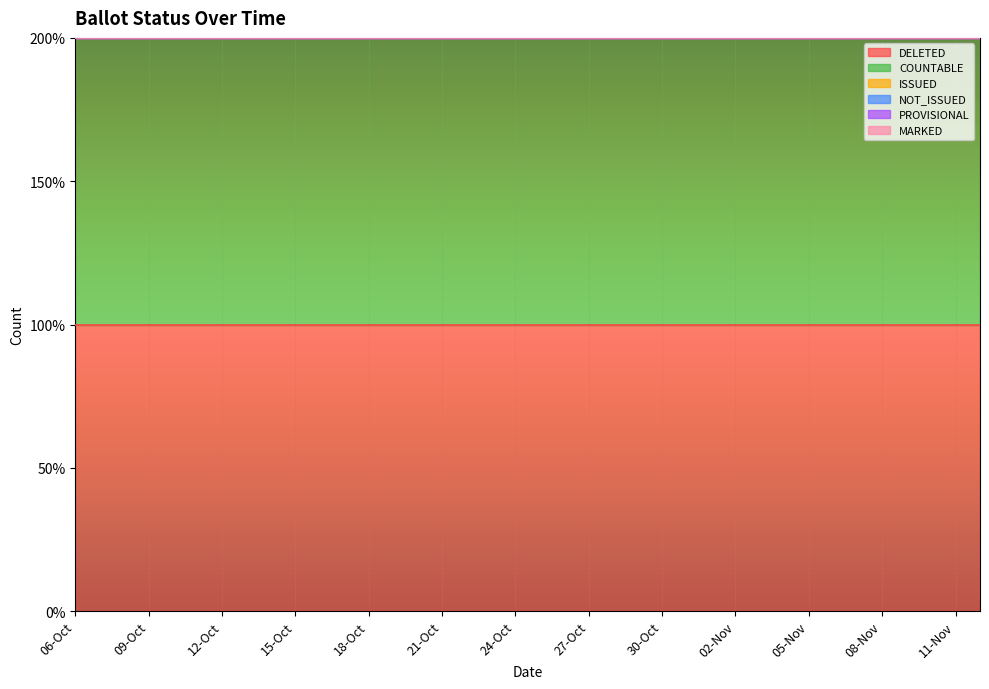

Reading left to right, what are all the values shown in this chart?

DELETED: 1	1	1	1	1	1	1	1	1	1	1	1	1	1	1	1	1	1	1	1	1	1	1	1	1	1	1	1	1	1	1	1	1	1	1	1	1	1
COUNTABLE: 1	1	1	1	1	1	1	1	1	1	1	1	1	1	1	1	1	1	1	1	1	1	1	1	1	1	1	1	1	1	1	1	1	1	1	1	1	1
ISSUED: 0	0	0	0	0	0	0	0	0	0	0	0	0	0	0	0	0	0	0	0	0	0	0	0	0	0	0	0	0	0	0	0	0	0	0	0	0	0
NOT_ISSUED: 0	0	0	0	0	0	0	0	0	0	0	0	0	0	0	0	0	0	0	0	0	0	0	0	0	0	0	0	0	0	0	0	0	0	0	0	0	0
PROVISIONAL: 0	0	0	0	0	0	0	0	0	0	0	0	0	0	0	0	0	0	0	0	0	0	0	0	0	0	0	0	0	0	0	0	0	0	0	0	0	0
MARKED: 0	0	0	0	0	0	0	0	0	0	0	0	0	0	0	0	0	0	0	0	0	0	0	0	0	0	0	0	0	0	0	0	0	0	0	0	0	0